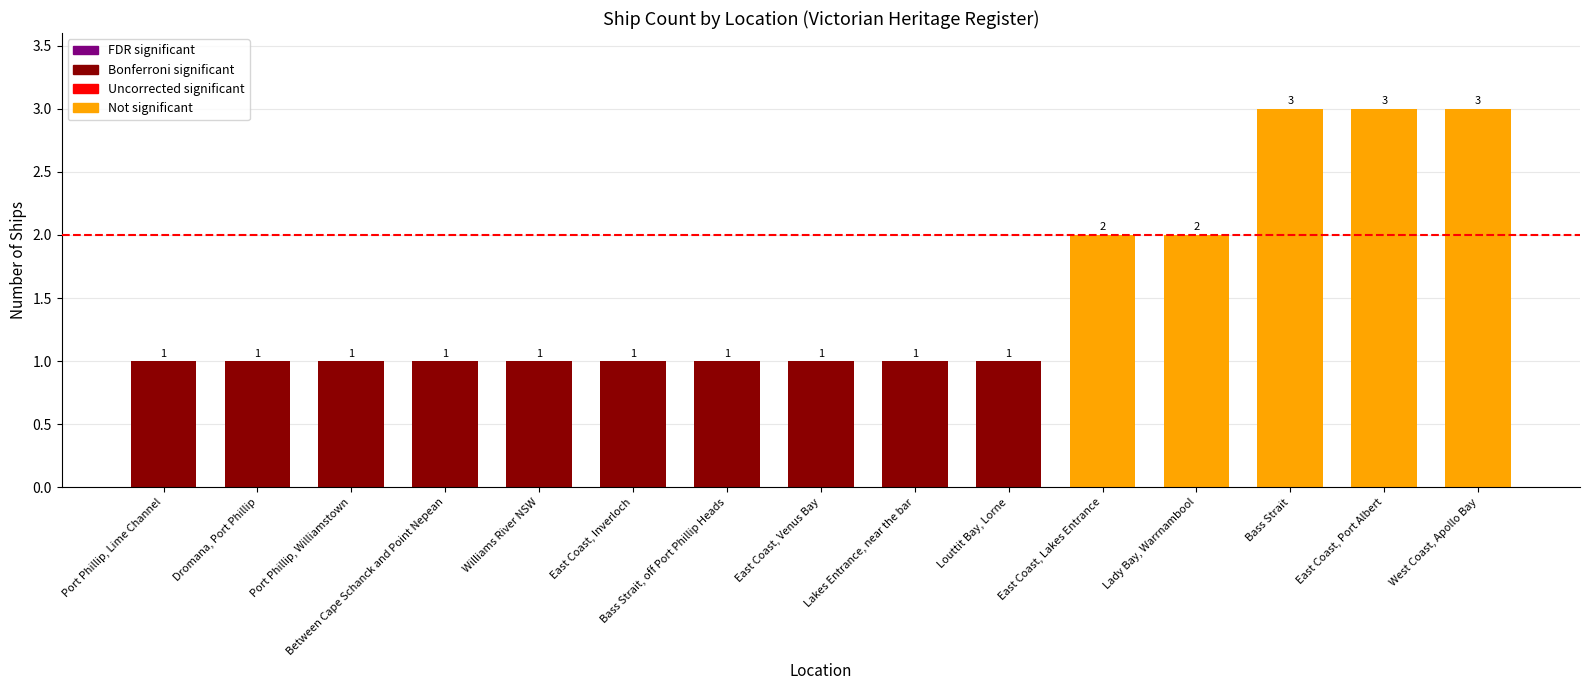

Which label corresponds to the smallest value in the chart?

Port Phillip, Lime Channel